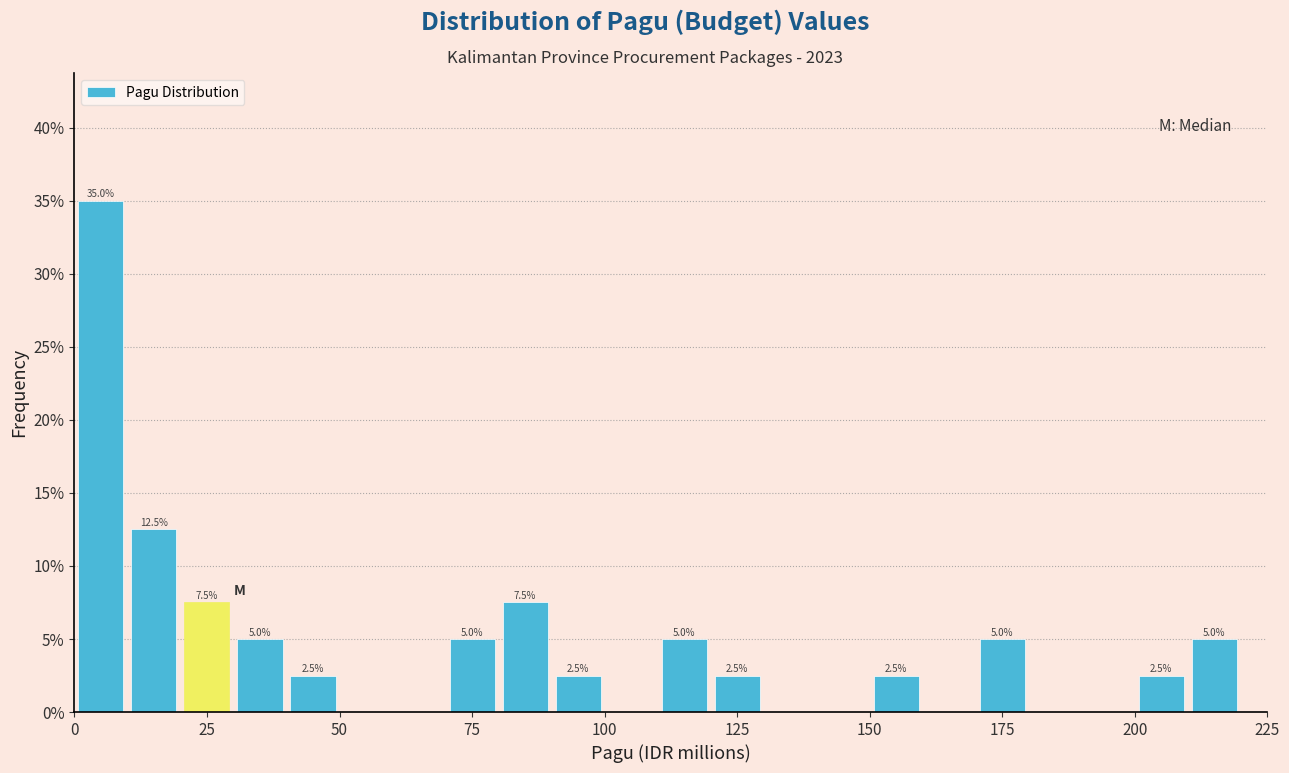

Read against the x-axis, roughly where is the centre of the tallest bar?

5